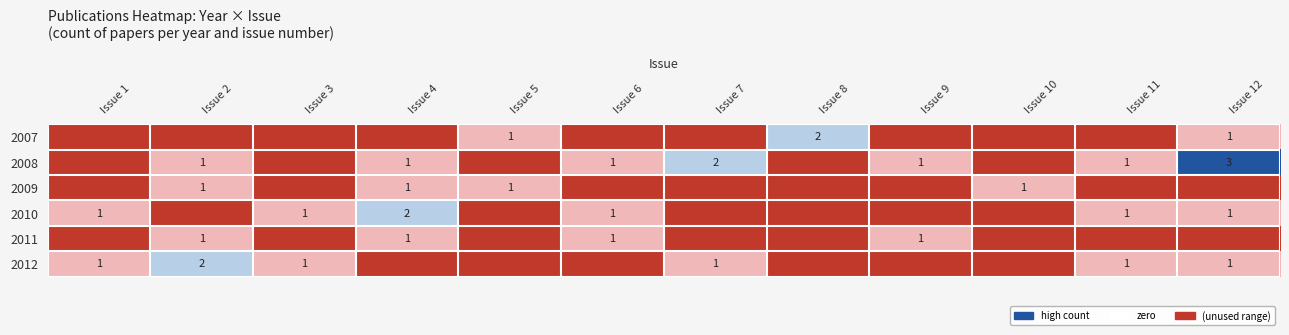

The 2012 series shows 0 at Issue 7. True or false?

False